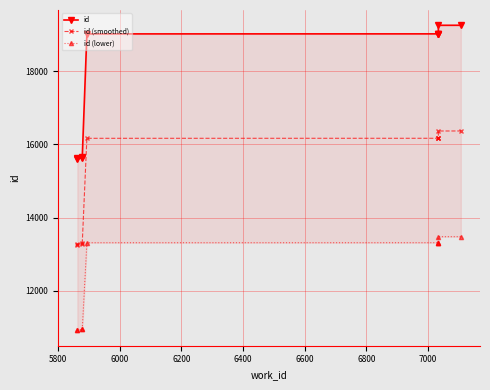

List the series in order of their peak value, highest first.

id, id (smoothed), id (lower)